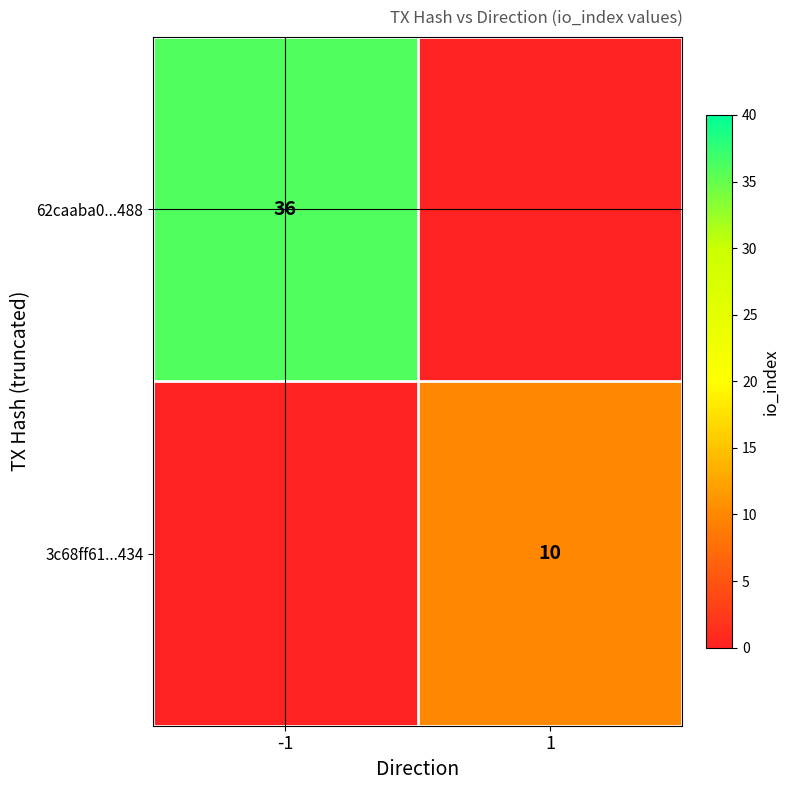

Is the value of 62caaba0...488 at -1 greater than the value of 3c68ff61...434 at 1?

Yes